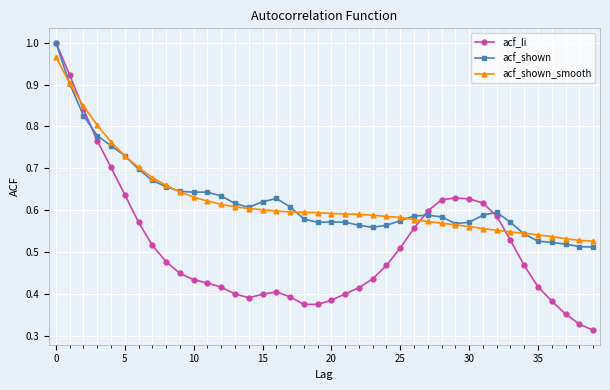

True or false: acf_shown has more than 2 points higher than both neighbors.

True